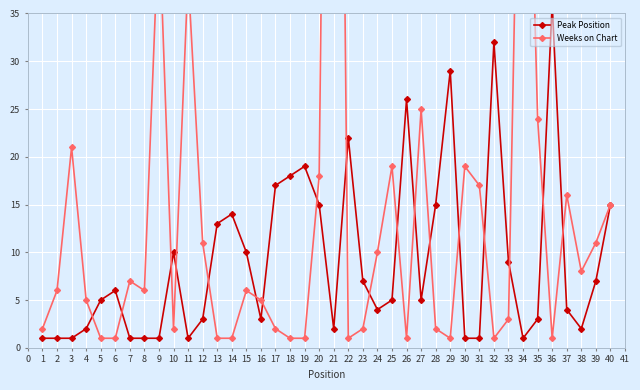

Reading left to right, list all the values displayed in this chart.

Peak Position: 1	1	1	2	5	6	1	1	1	10	1	3	13	14	10	3	17	18	19	15	2	22	7	4	5	26	5	15	29	1	1	32	9	1	3	36	4	2	7	15
Weeks on Chart: 2	6	21	5	1	1	7	6	45	2	39	11	1	1	6	5	2	1	1	18	153	1	2	10	19	1	25	2	1	19	17	1	3	81	24	1	16	8	11	15